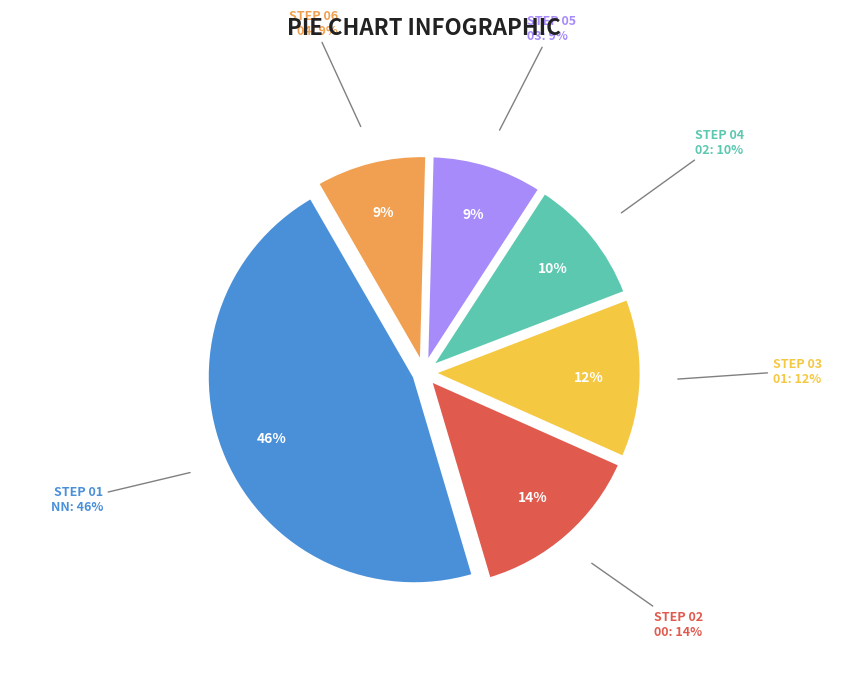

What is the ratio of the value at 01 to the value at 00?

0.9